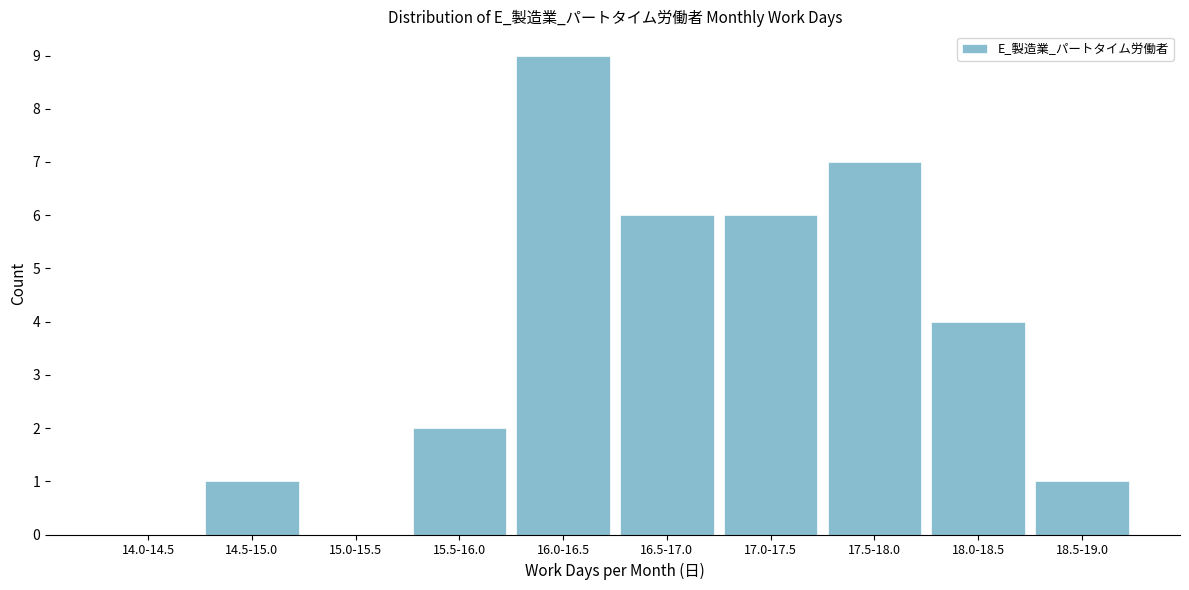

Reading left to right, transcribe all the data shown in this chart.

14.0-14.5=0	14.5-15.0=1	15.0-15.5=0	15.5-16.0=2	16.0-16.5=9	16.5-17.0=6	17.0-17.5=6	17.5-18.0=7	18.0-18.5=4	18.5-19.0=1